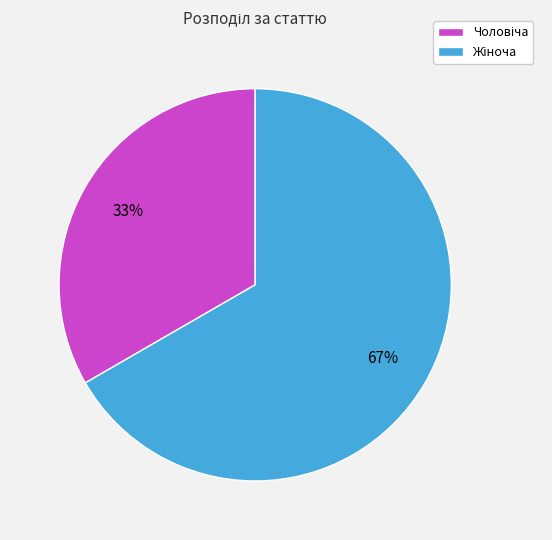

Does any single category account for the majority?

Yes